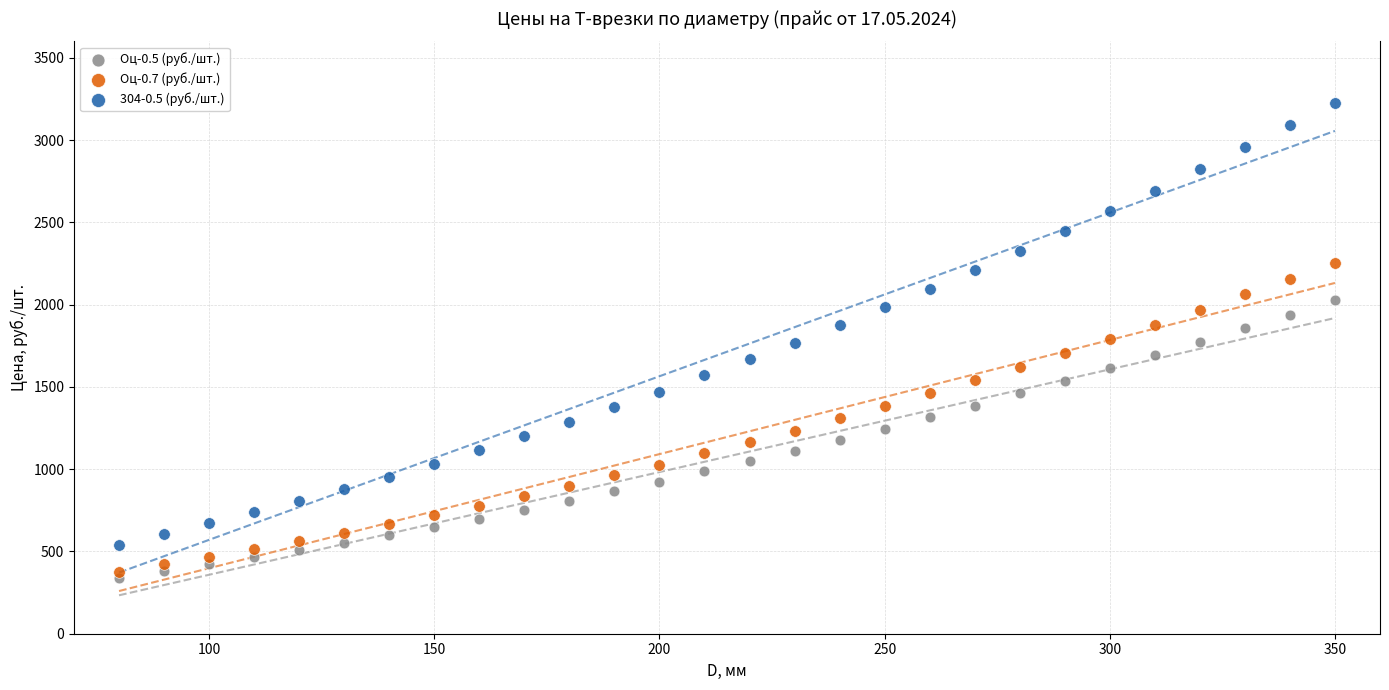

Across all data points, what is the range of X values (max minus min)?

270